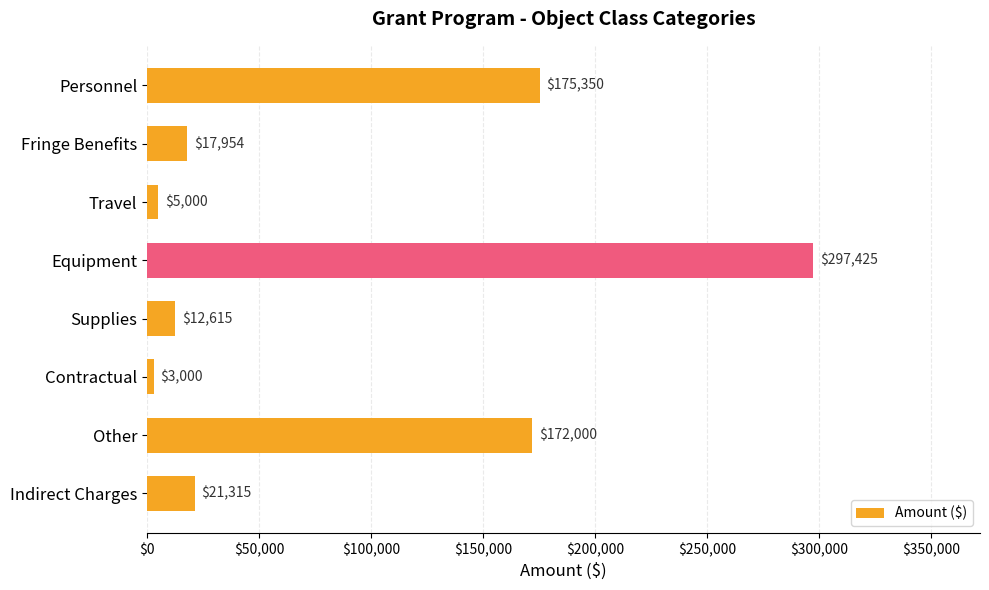

How many data points does each series have?

8